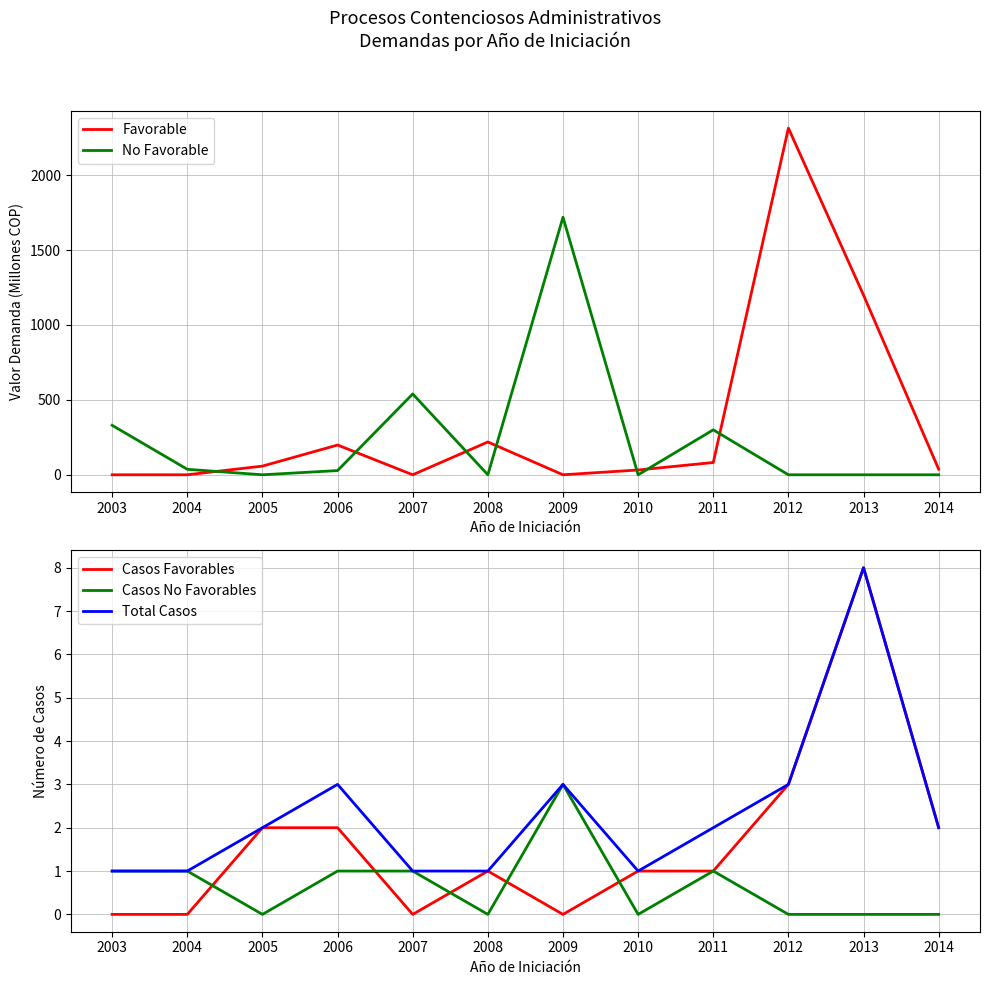

What is the difference between the second highest and second lowest values in the Favorable series?

1198.9